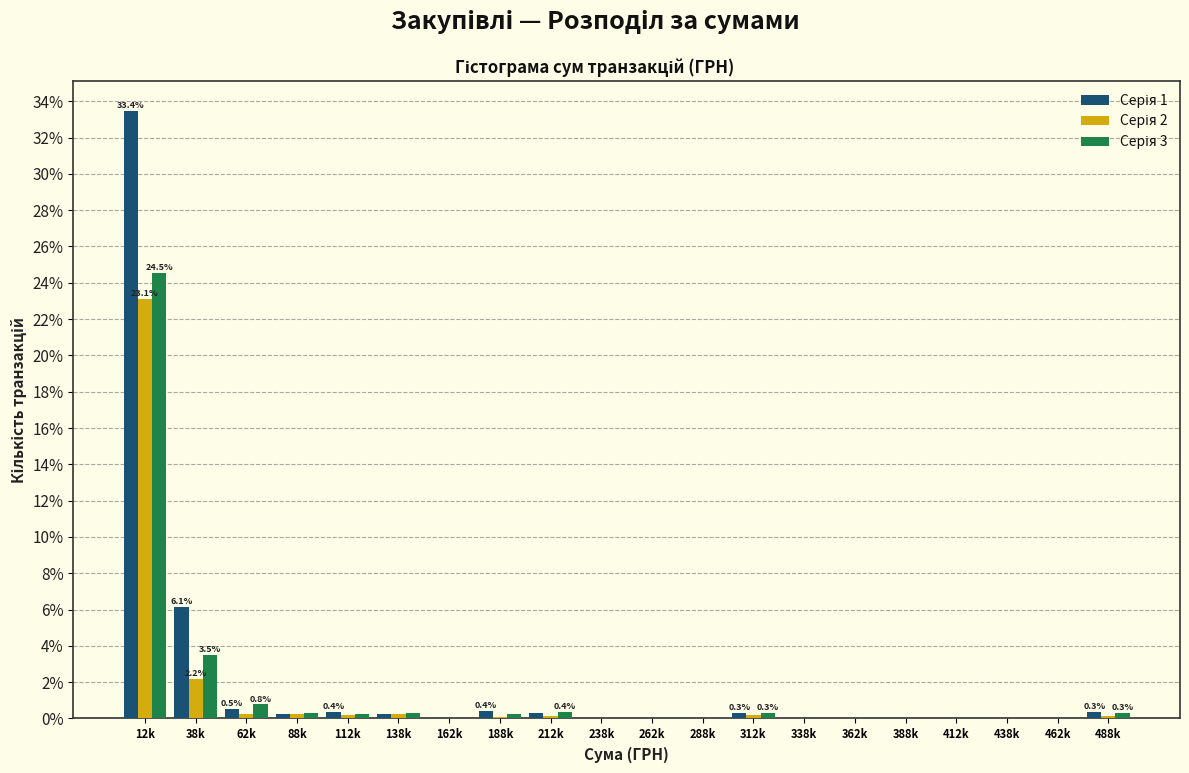

Which label corresponds to the largest value in the chart?

12k